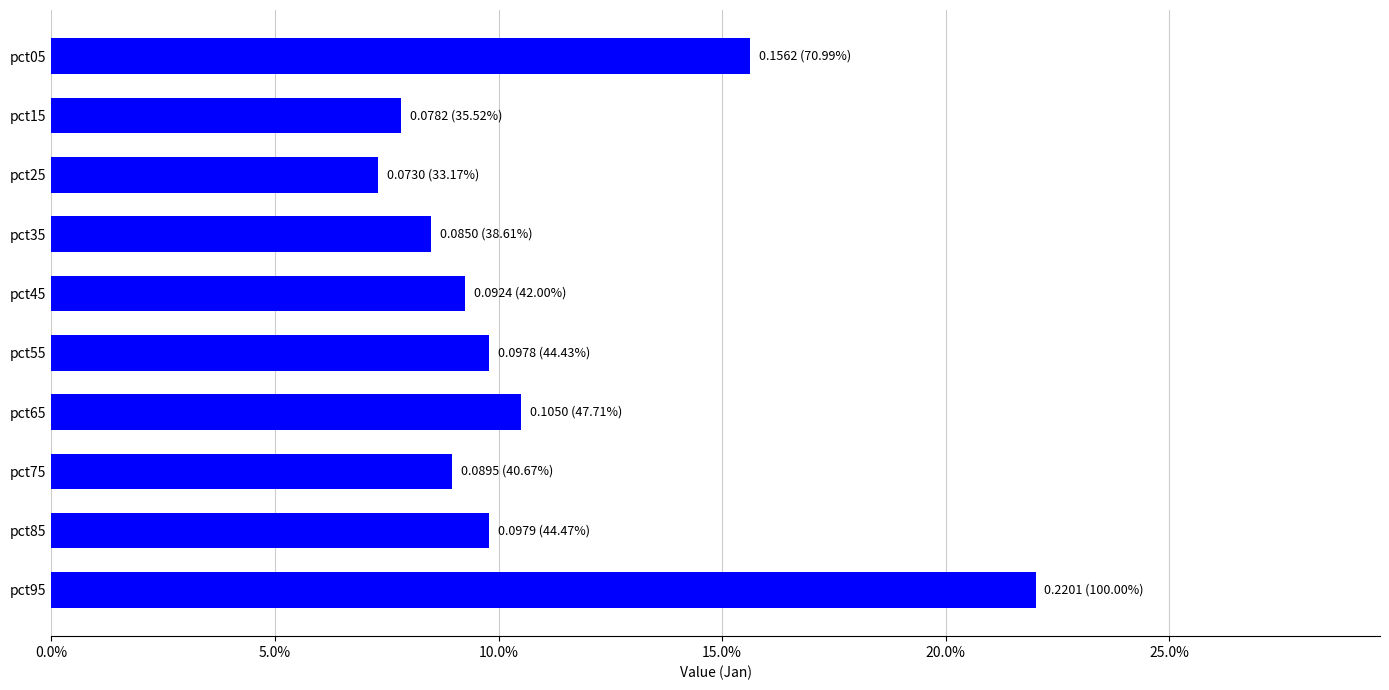

Which label corresponds to the largest value in the chart?

pct95